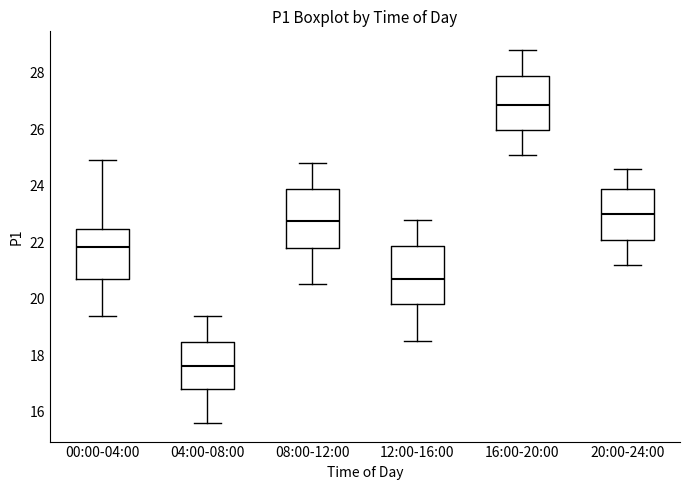

Reading left to right, read every box against the y-axis: the position of its median line, the range the box covers, and the ends of its whiskers. The values are not printed on the chart, so give them approximately, as read against the axis.

00:00-04:00: median 21.8, box 20.6 to 22.4, whiskers 19.4 to 25.0
04:00-08:00: median 17.6, box 16.8 to 18.4, whiskers 15.6 to 19.4
08:00-12:00: median 22.8, box 21.8 to 23.8, whiskers 20.6 to 24.8
12:00-16:00: median 20.8, box 19.8 to 21.8, whiskers 18.6 to 22.8
16:00-20:00: median 26.8, box 26.0 to 27.8, whiskers 25.2 to 28.8
20:00-24:00: median 23.0, box 22.0 to 23.8, whiskers 21.2 to 24.6